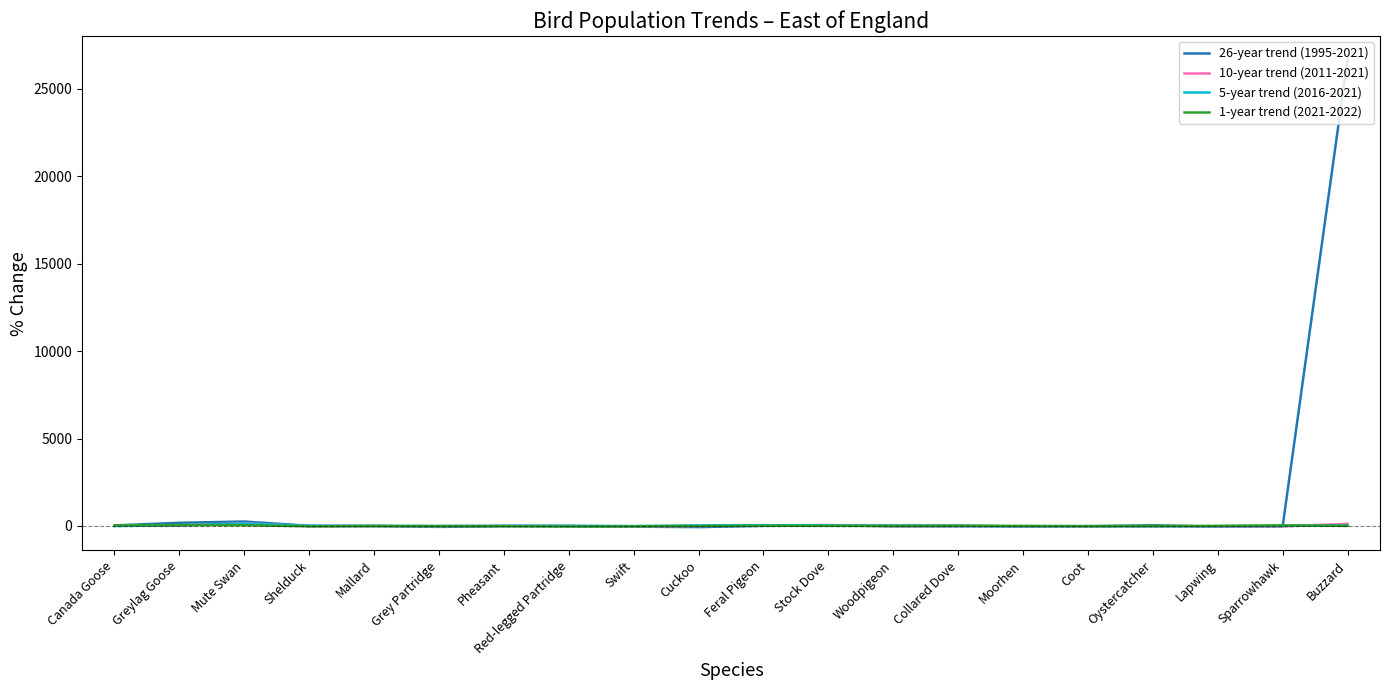

What are all the series names shown in the legend?

26-year trend (1995-2021), 10-year trend (2011-2021), 5-year trend (2016-2021), 1-year trend (2021-2022)